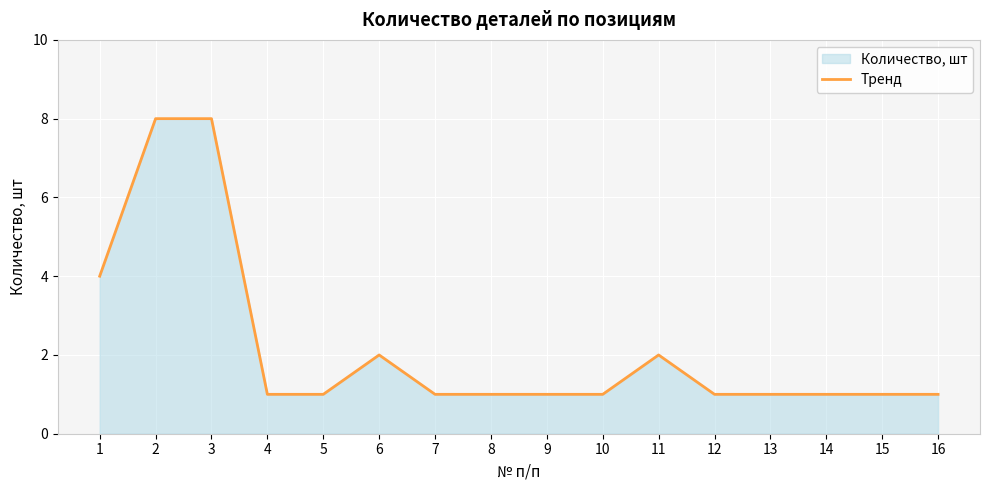

How many lines are shown in the chart?

1